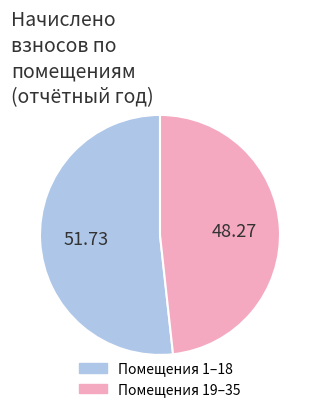

Does any single category account for the majority?

Yes